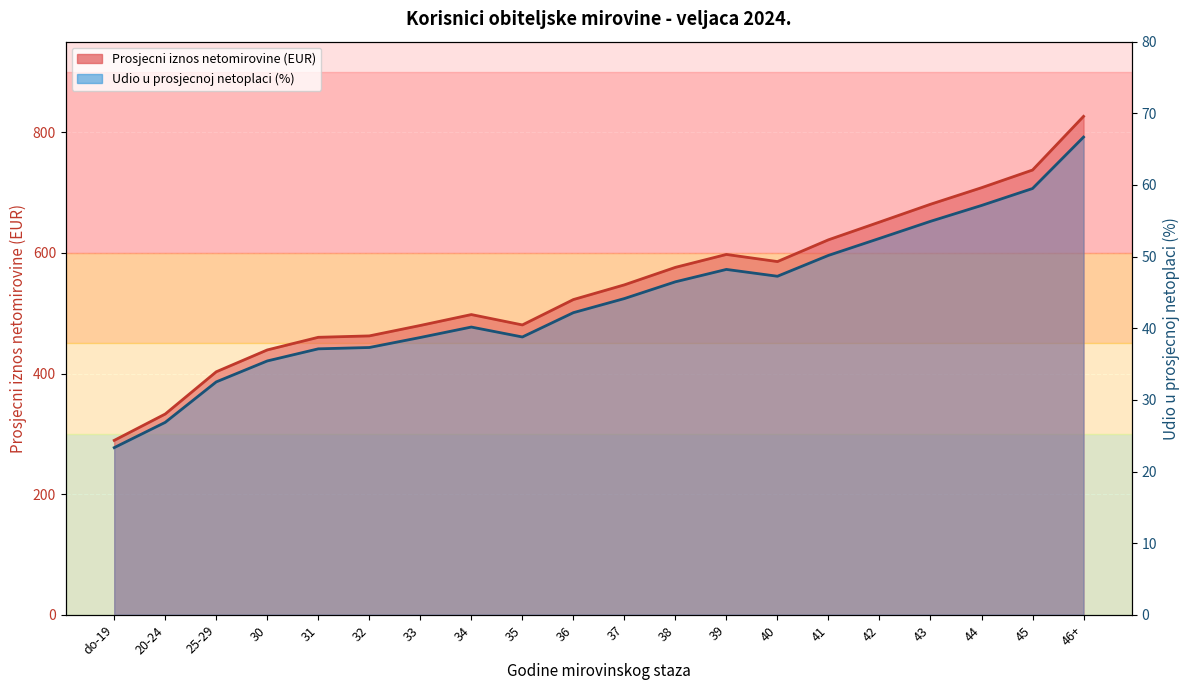

Rank the series by their average value, from lowest to highest.

udio_u_prosjecnoj_netoplaci, prosjecni_iznos_netomirovine